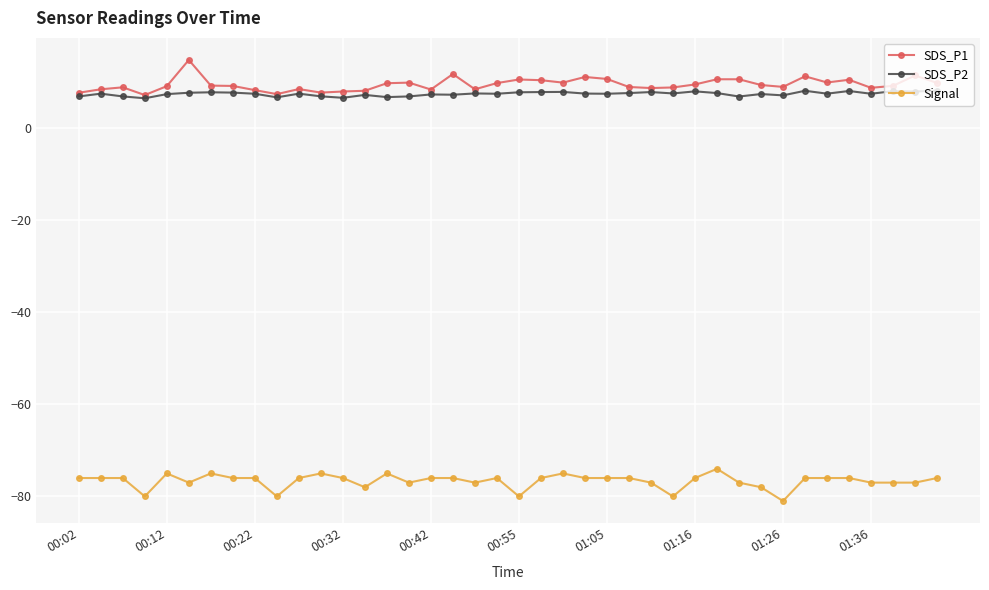

At how many categories does at least one series exceed 1?

40